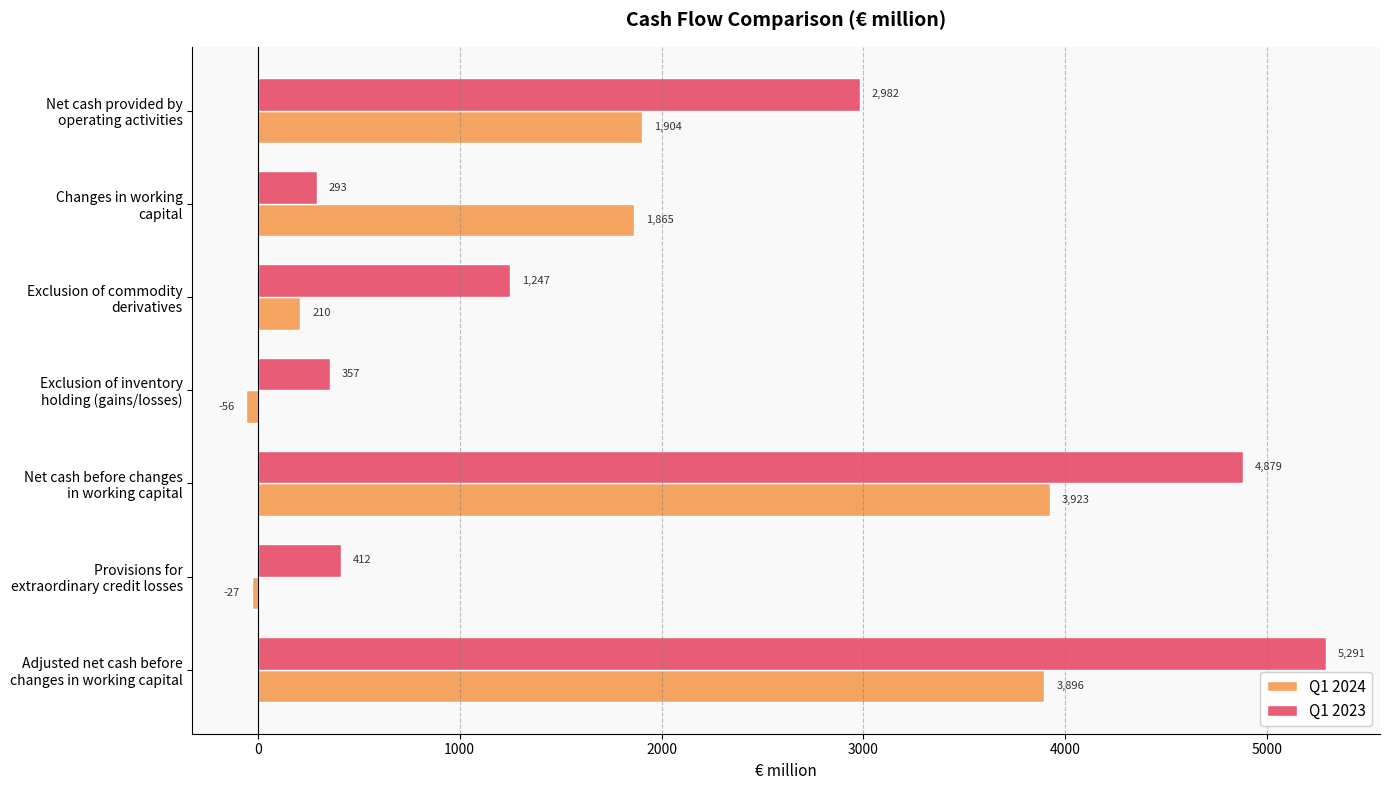

List the series in order of their peak value, highest first.

Q1 2023, Q1 2024